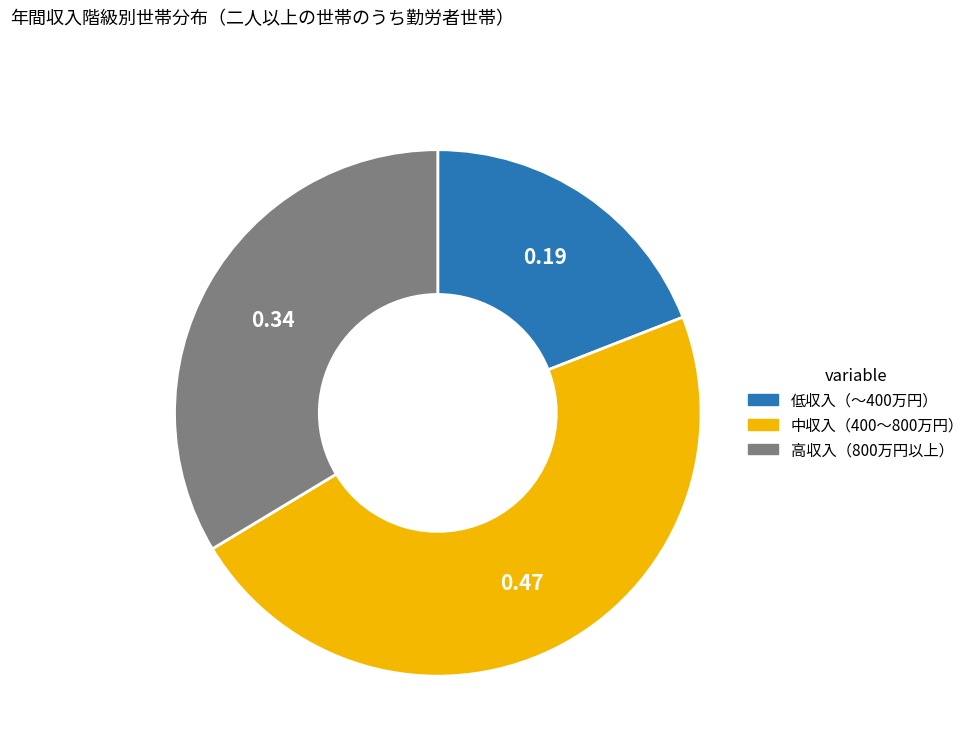

Is there any slice that represents more than half of the pie?

No